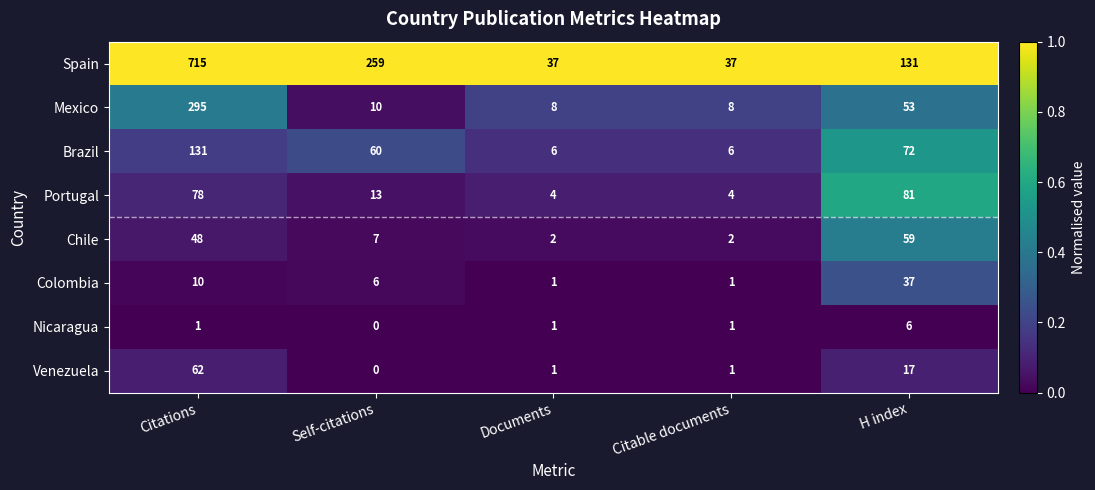

What is the difference between the maximum and minimum values in the Portugal series?

77